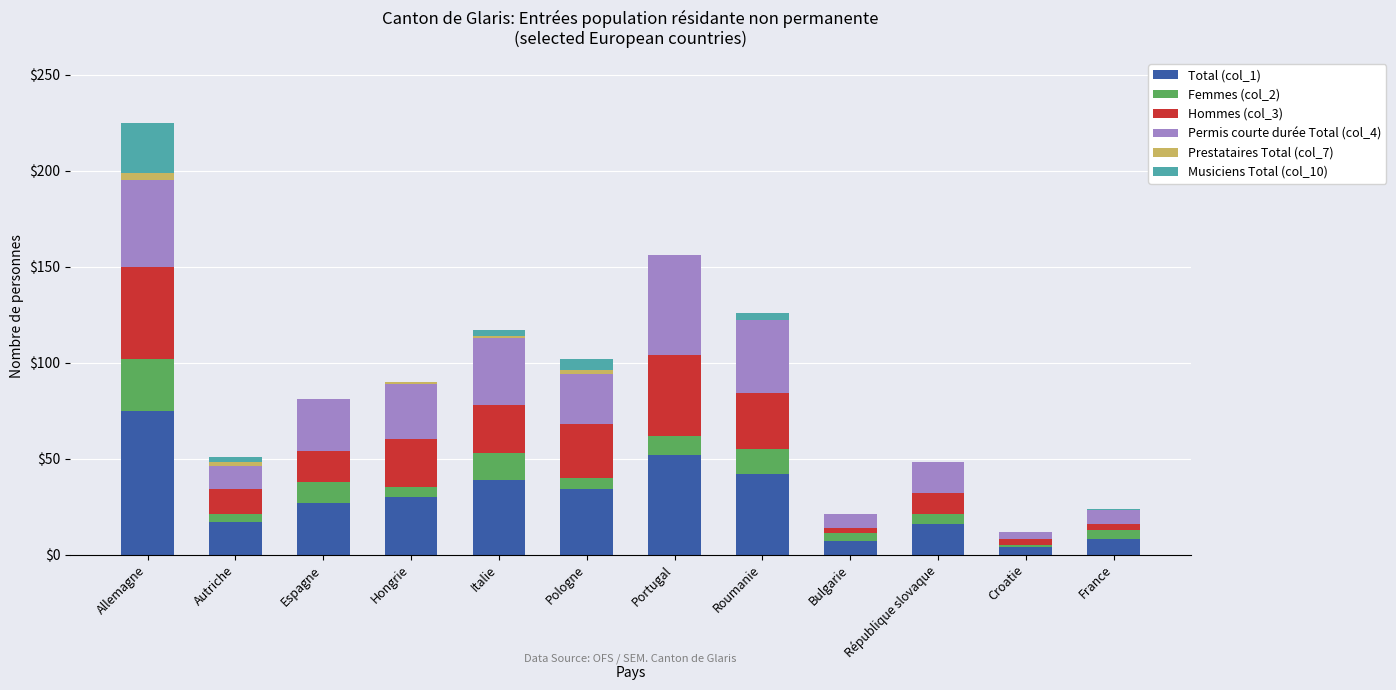

True or false: Total (col_1) has a value of 58 at Roumanie.

False